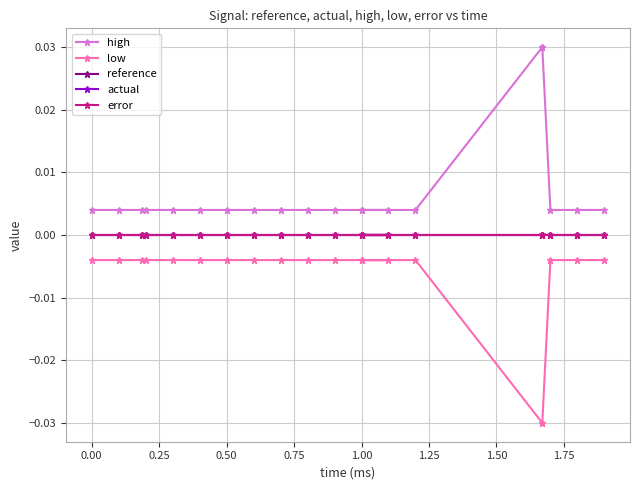

What are all the series names shown in the legend?

high, low, reference, actual, error